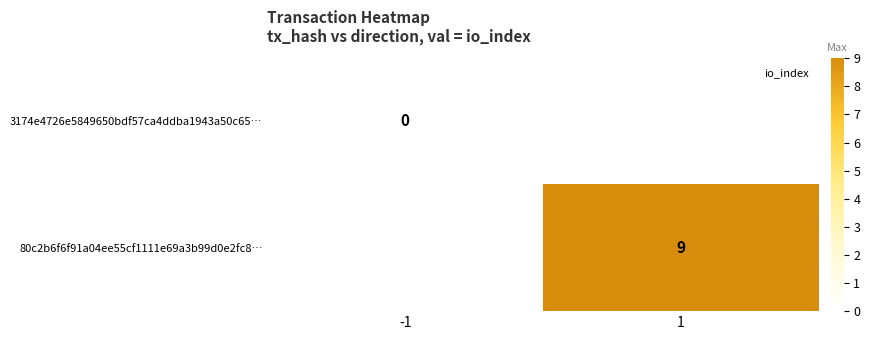

How many series are shown in this chart?

2